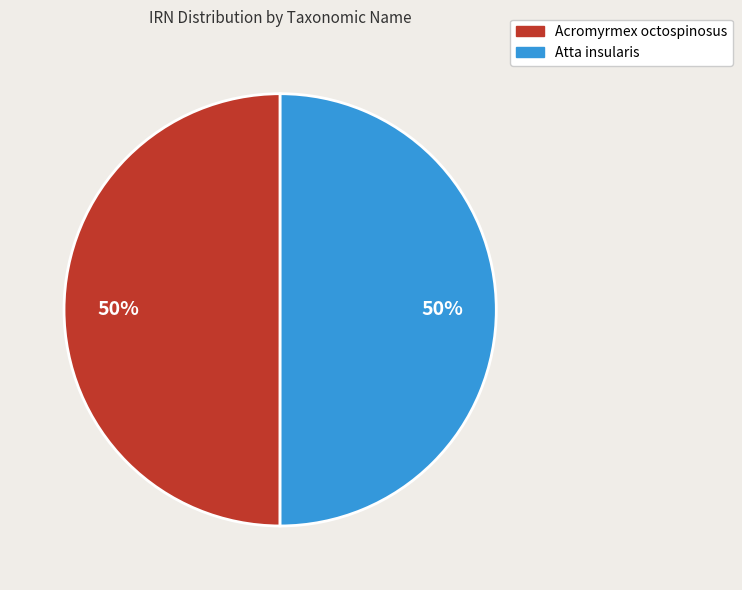

Count the number of slices in the pie.

2